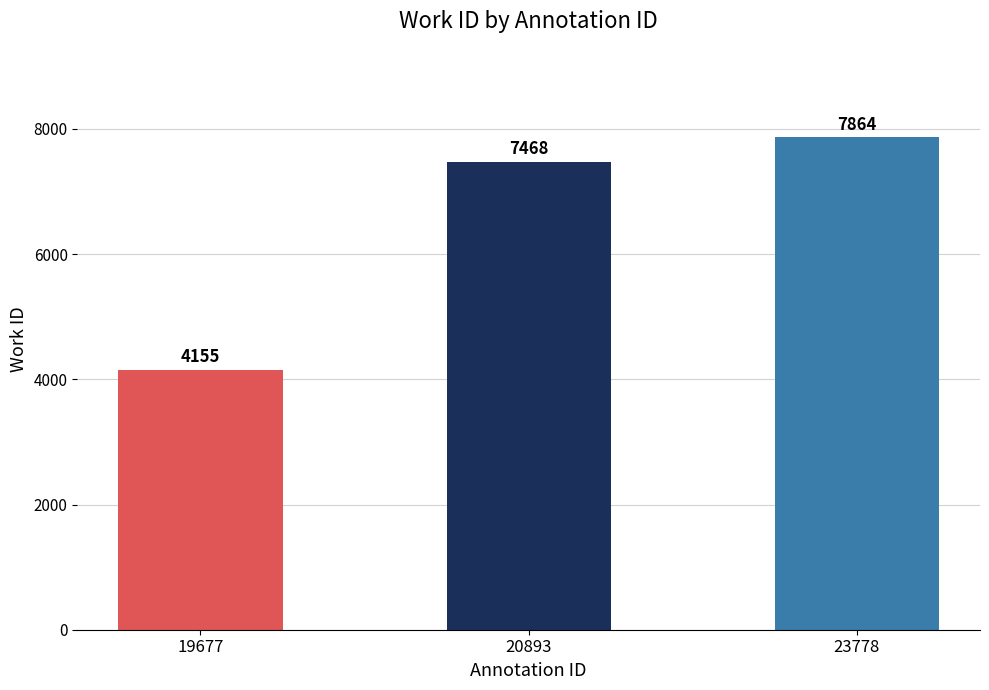

What is the change in value from 20893 to 23778?

+396